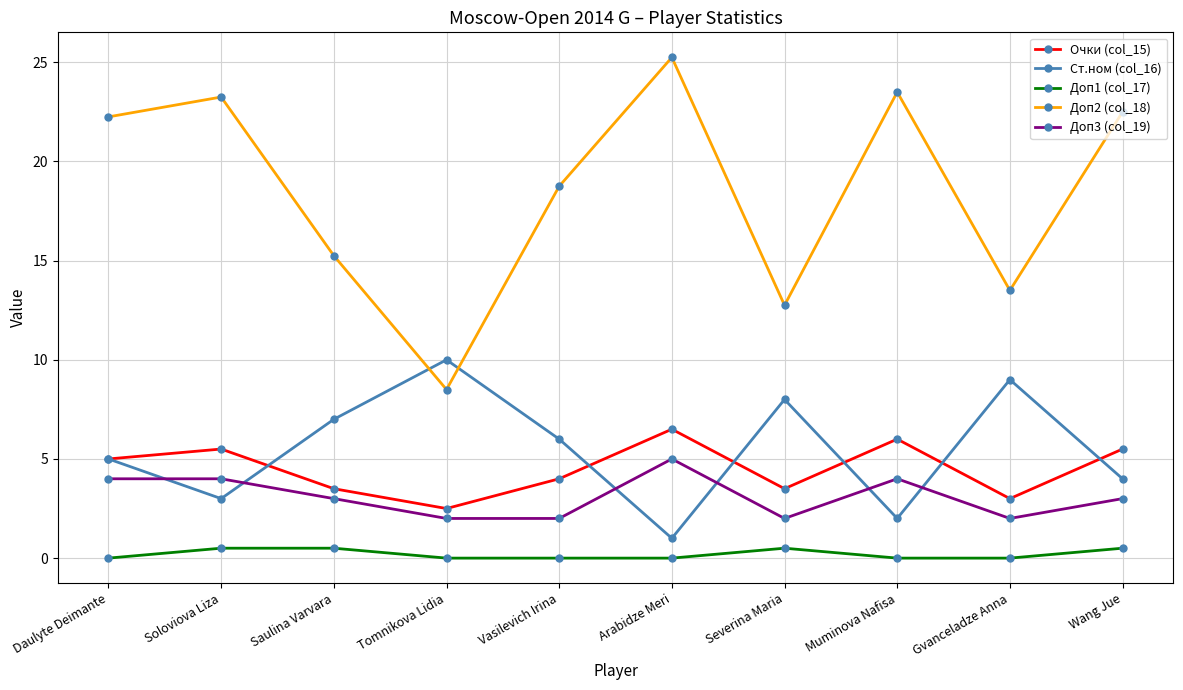

Which series has the widest spread of values?

Доп2 (col_18)